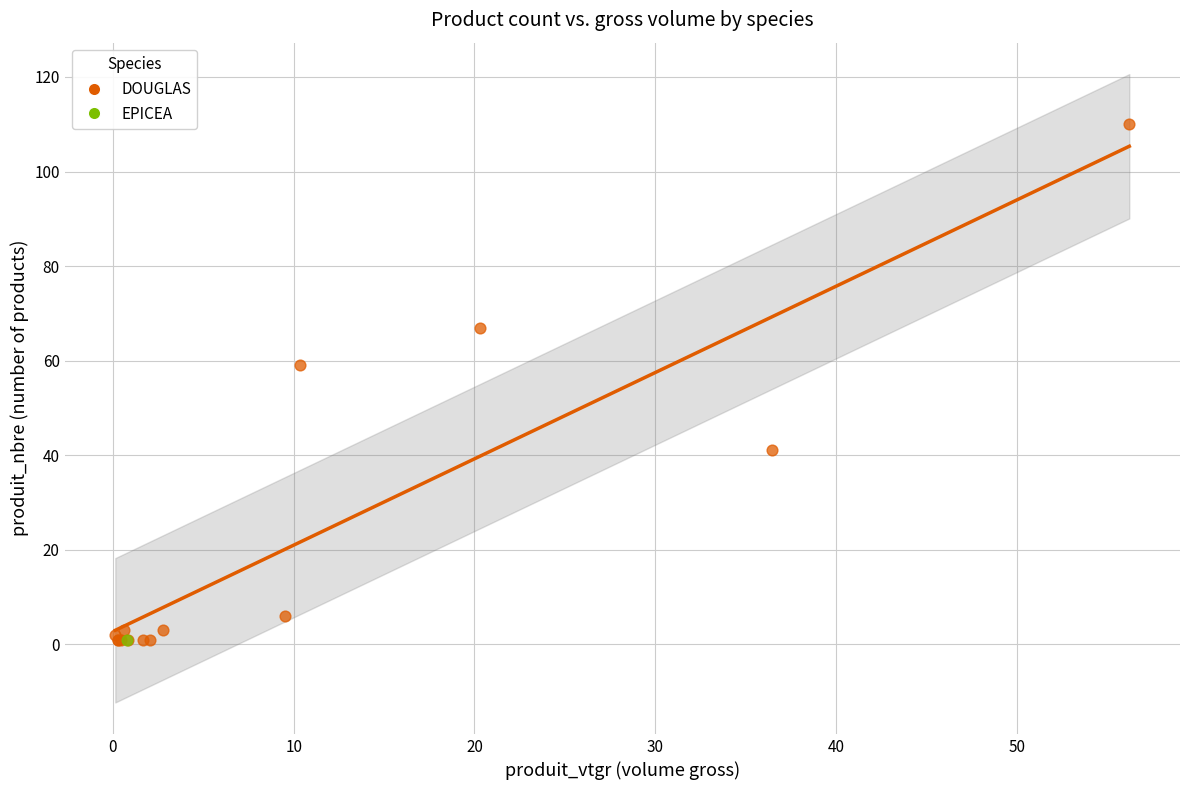

What are all the series names shown in the legend?

DOUGLAS, EPICEA